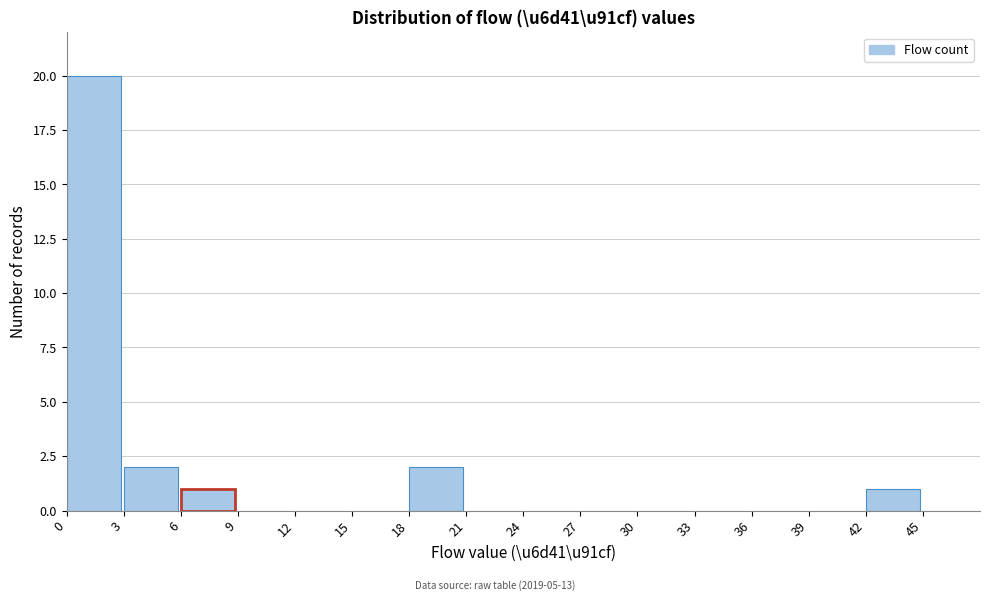

What is the height of the bar covering 42 to 45 on the x-axis? The values are not printed on the chart, so give them approximately, as read against the axis.

1